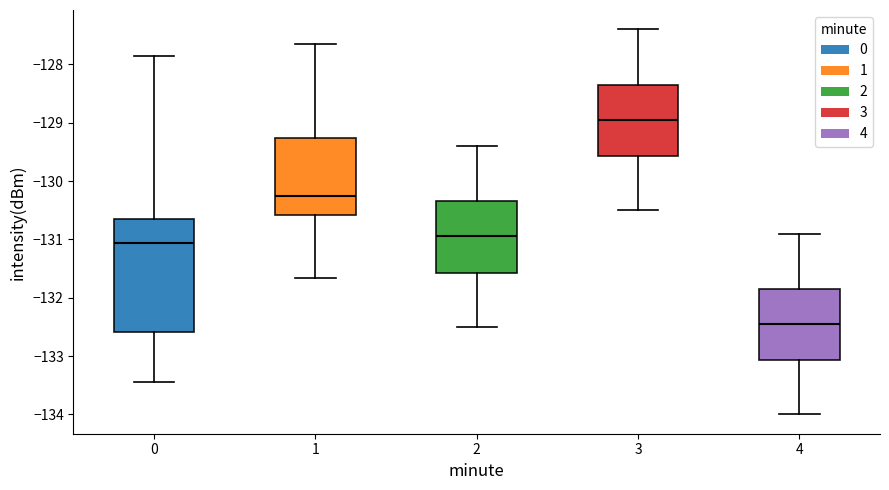

Where is the lower edge of the box at x = 1 on the y-axis? The values are not printed on the chart, so give them approximately, as read against the axis.

-130.6